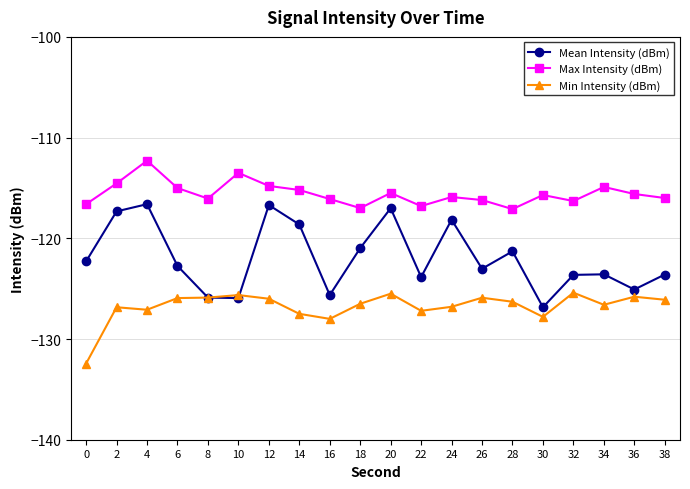

How many categories are shown in the chart?

20